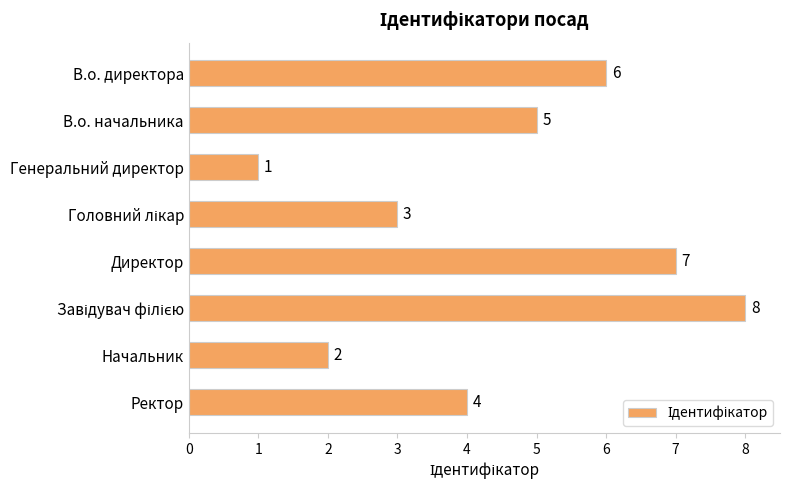

Which label corresponds to the smallest value in the chart?

Генеральний директор